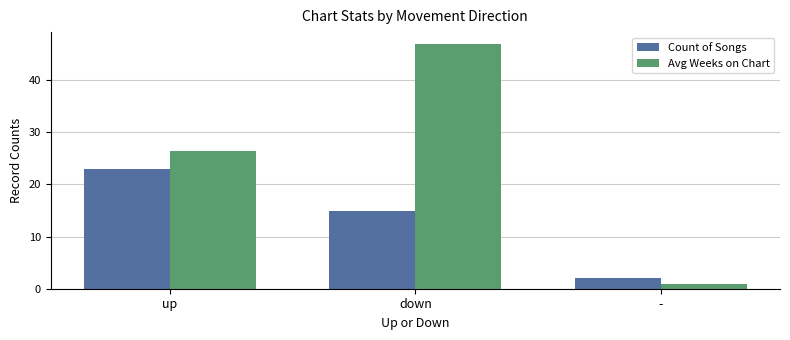

How many groups of bars are there?

3